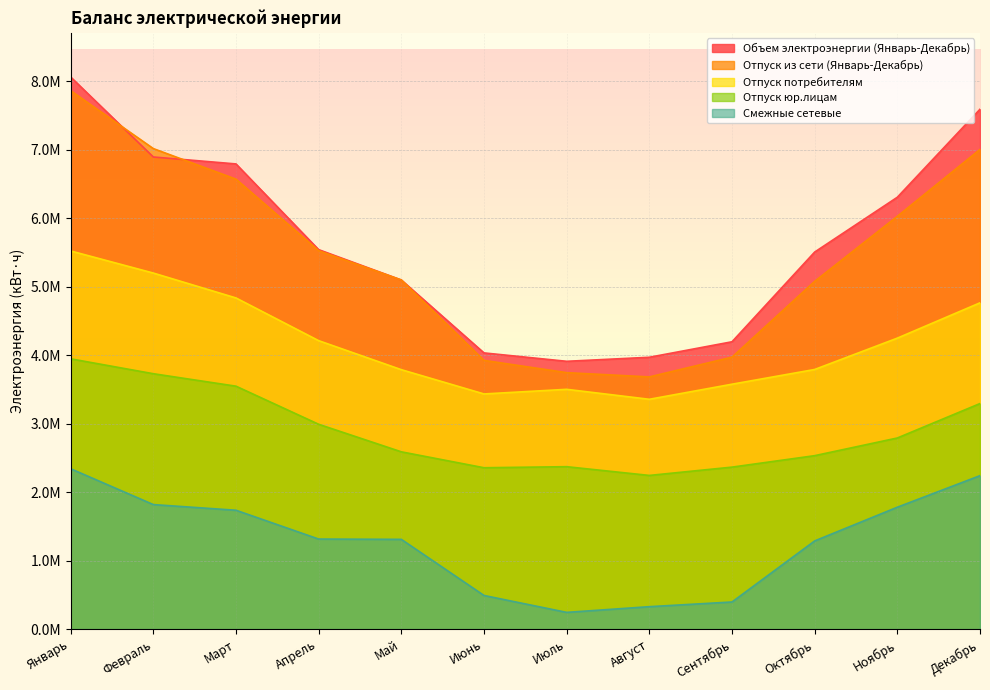

What value does the Отпуск потребителям series have at Июнь, to the nearest 100?

3431900